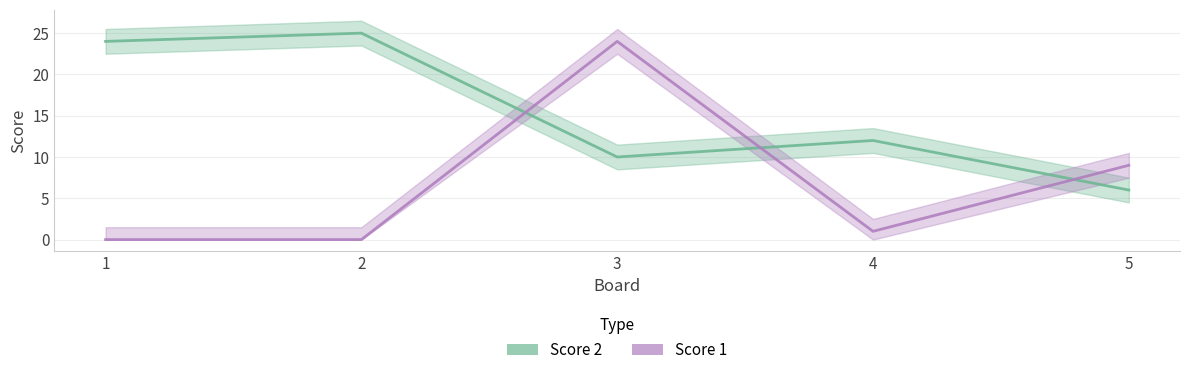

True or false: Score 2 and Score 1 intersect in this chart.

True